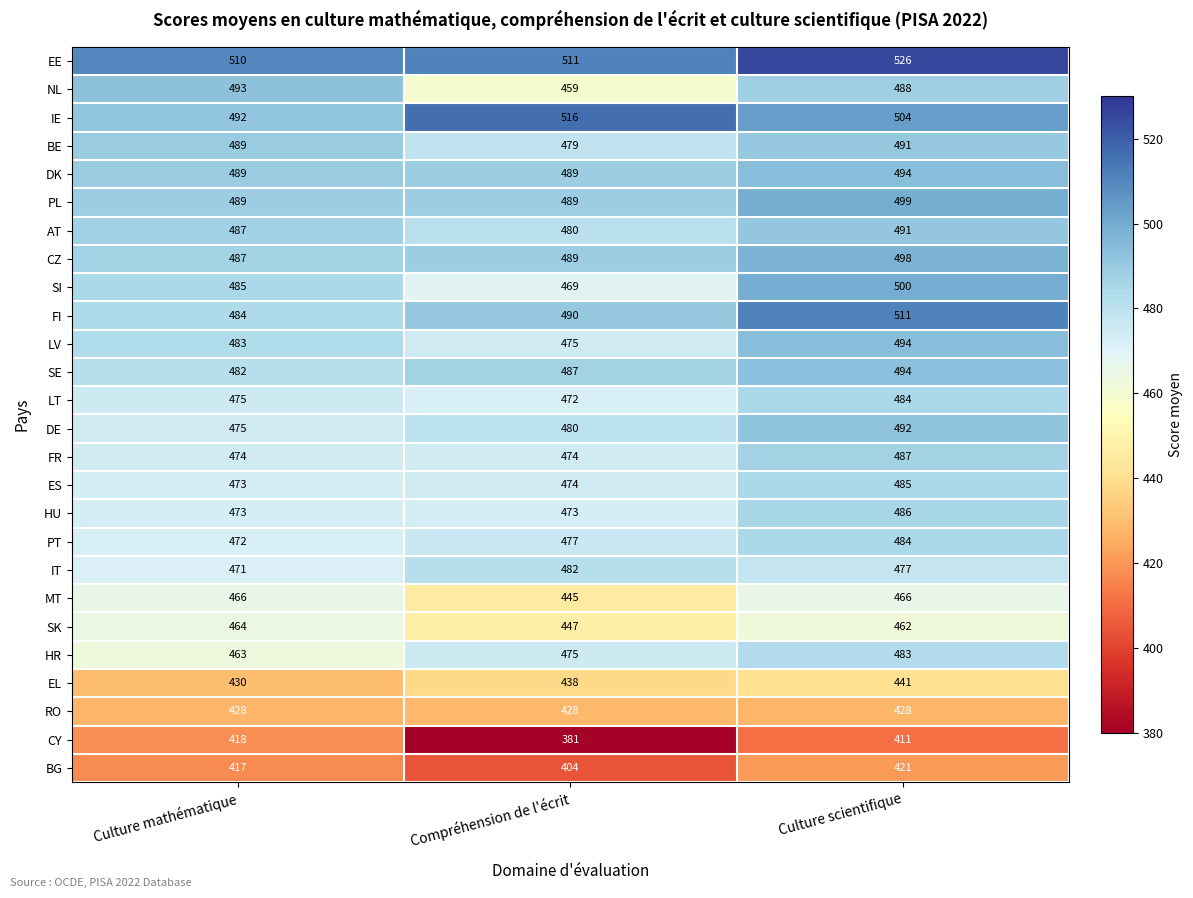

True or false: SI has a value of 173 at Compréhension de l'écrit.

False